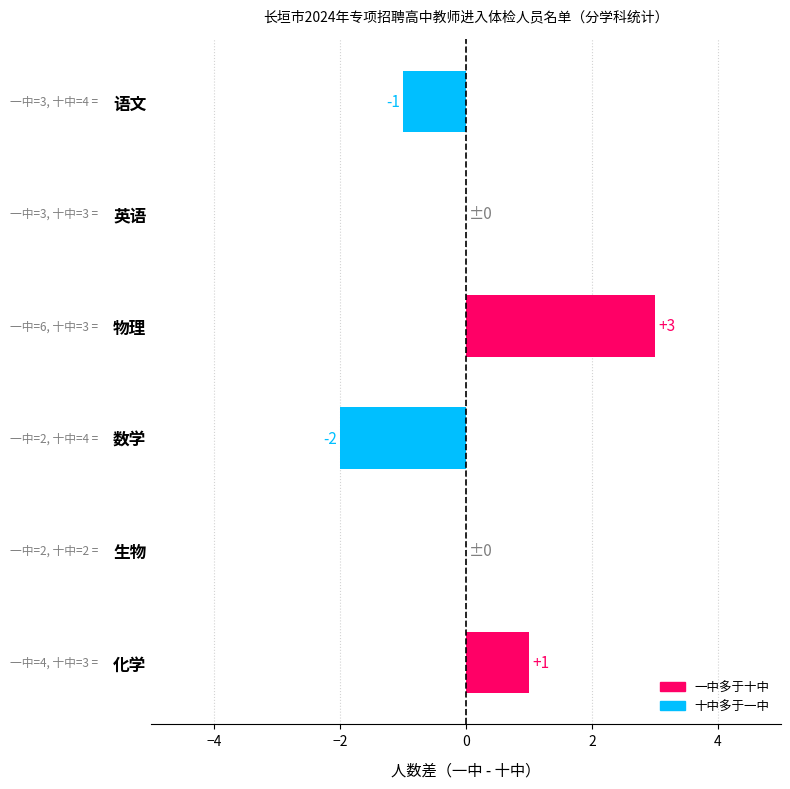

Between 生物 and 数学, which is larger?

生物